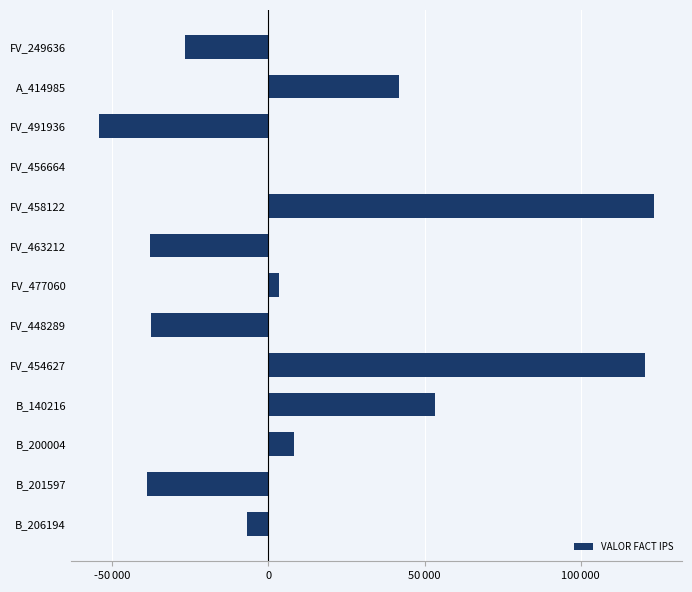

Does the chart contain stacked bars?

No